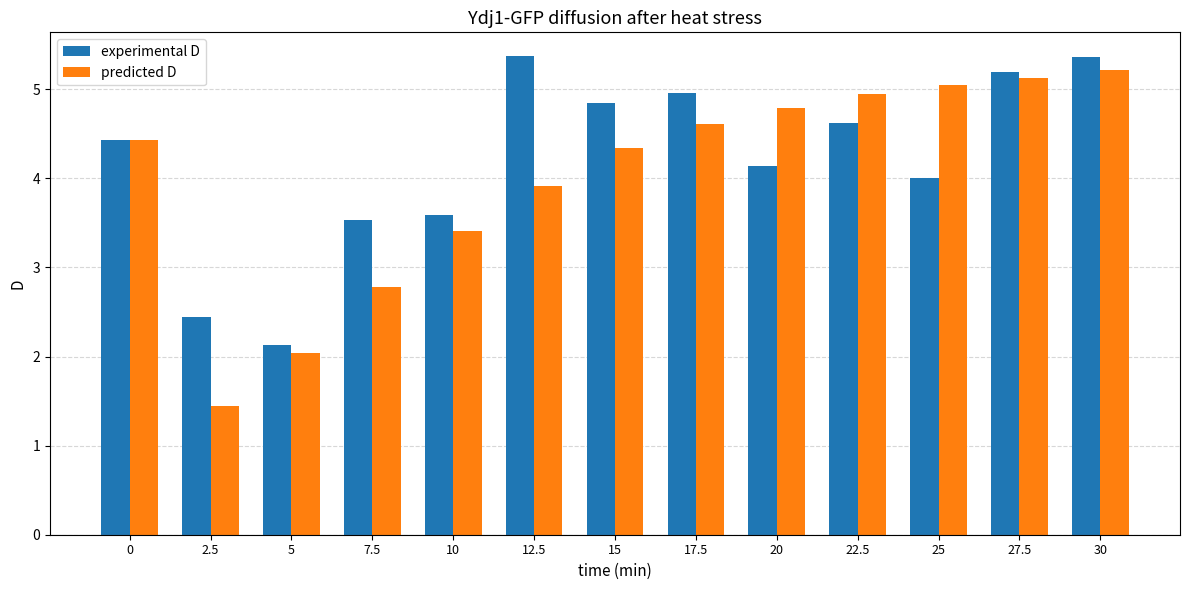

What is the minimum value shown in the chart?

1.4